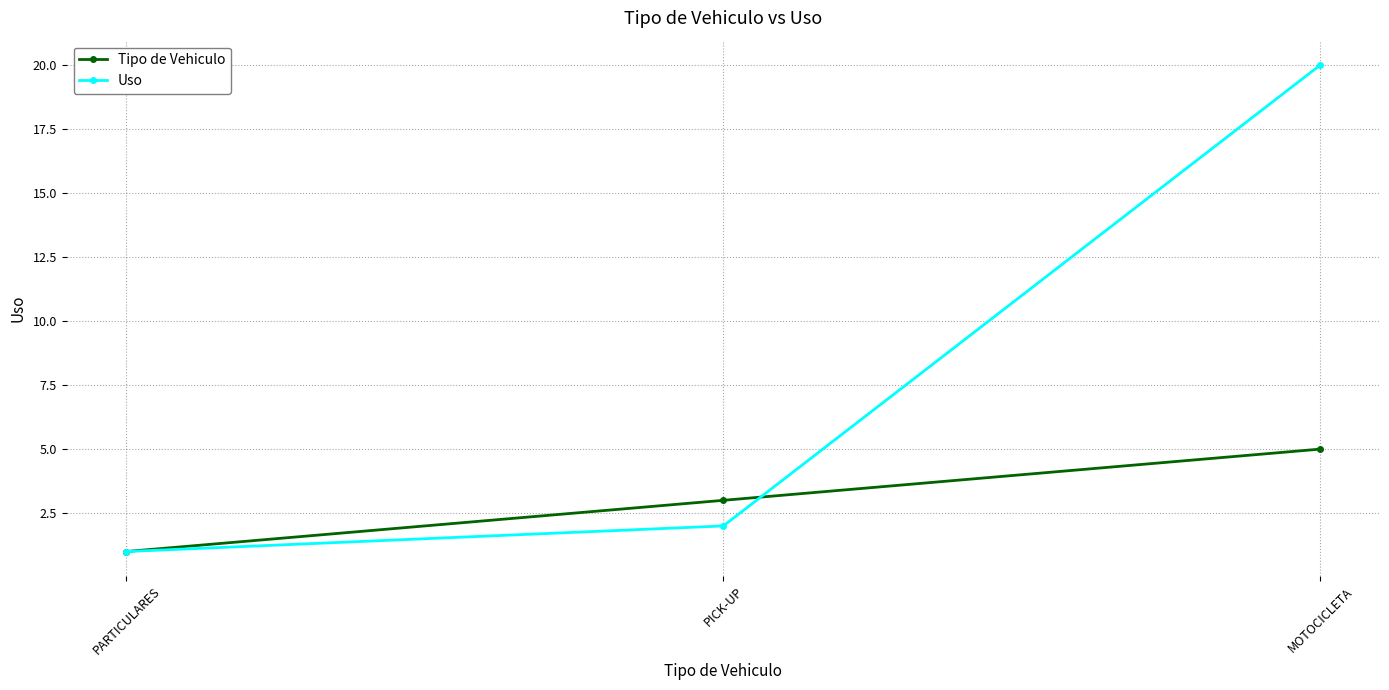

List the series in order of their overall mean, lowest first.

Tipo de Vehiculo, Uso